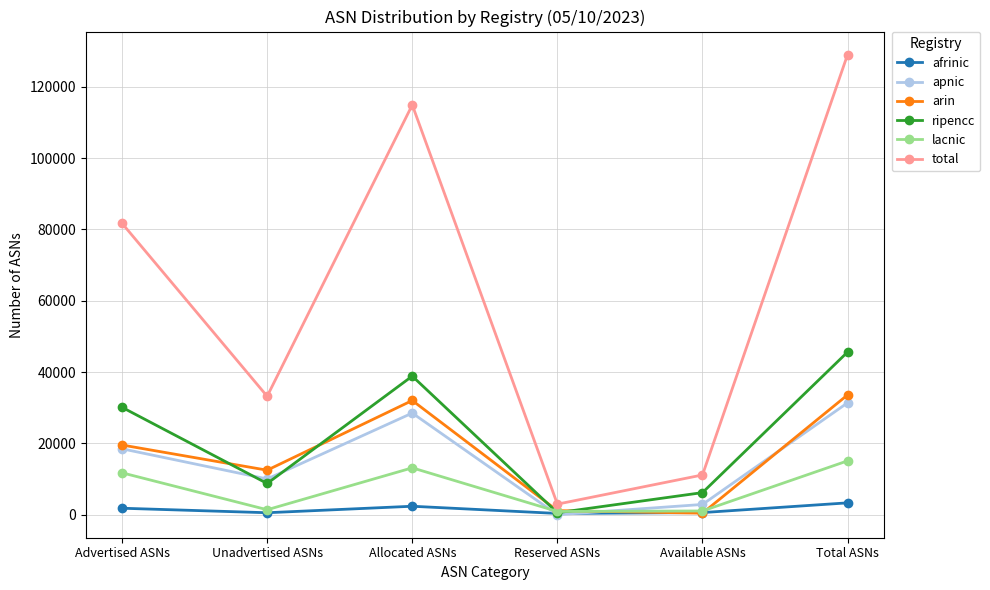

What is the value of the arin point at the 4th from the left?

1148